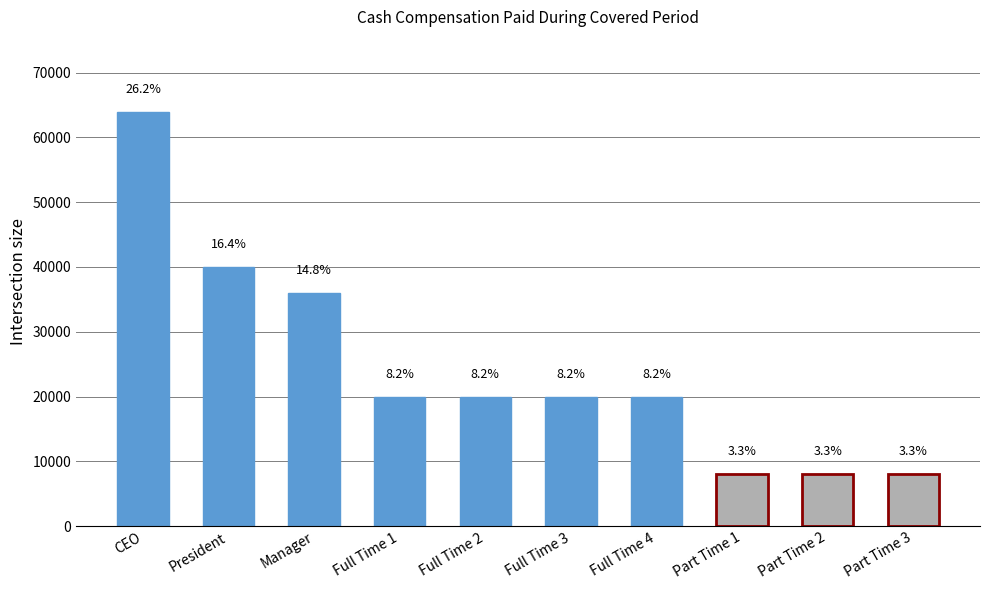

What is the smallest value displayed?

8000